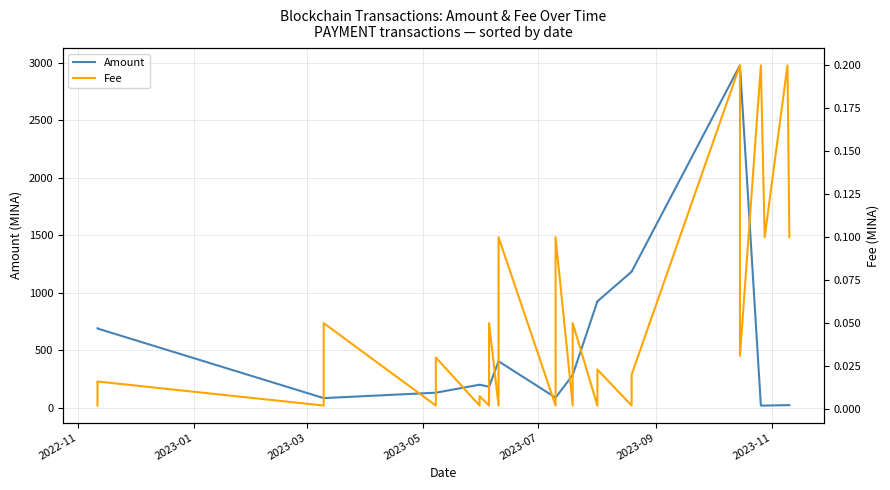

Reading right to left, what are all the values shown in this chart?

Amount: 21.1	21.2	17.7	17.8	2976.0	2976.0	1181.7	1181.7	923.6	923.7	283.5	283.5	86.2	86.3	402.6	402.7	181.5	181.6	199.1	199.1	129.4	129.4	82.5	82.5	687.4	688.5
Fee: 0.1	0.2	0.1	0.2	0.0	0.2	0.0	0.0	0.0	0.0	0.1	0.0	0.1	0.0	0.1	0.0	0.1	0.0	0.0	0.0	0.0	0.0	0.1	0.0	0.0	0.0